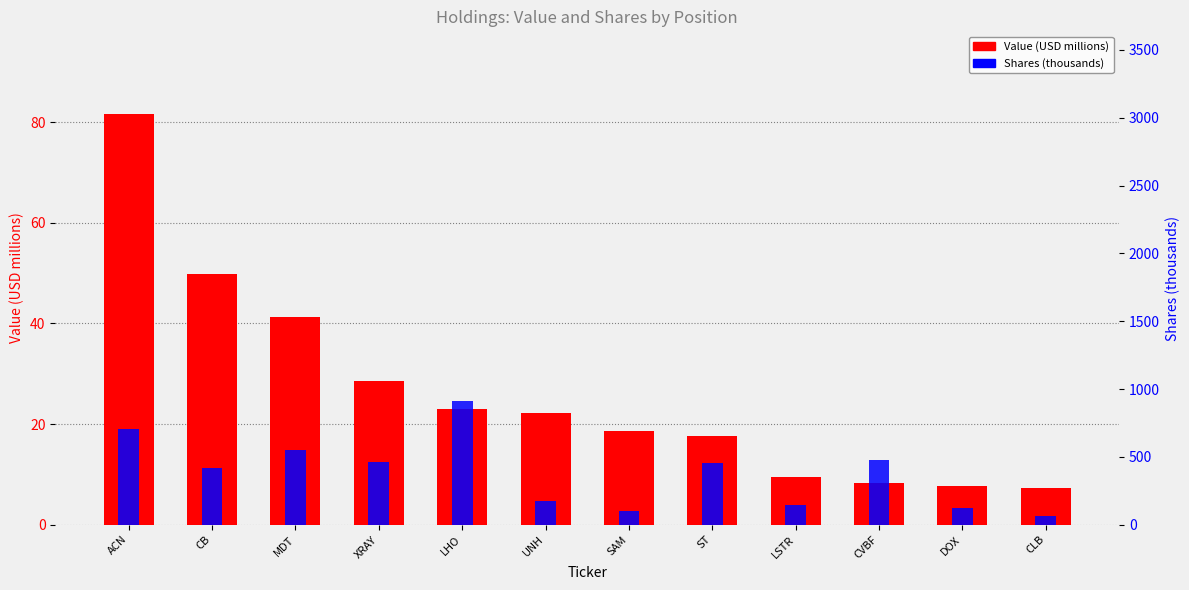

True or false: Shares (thousands) has a value of 479.7 at CVBF.

True